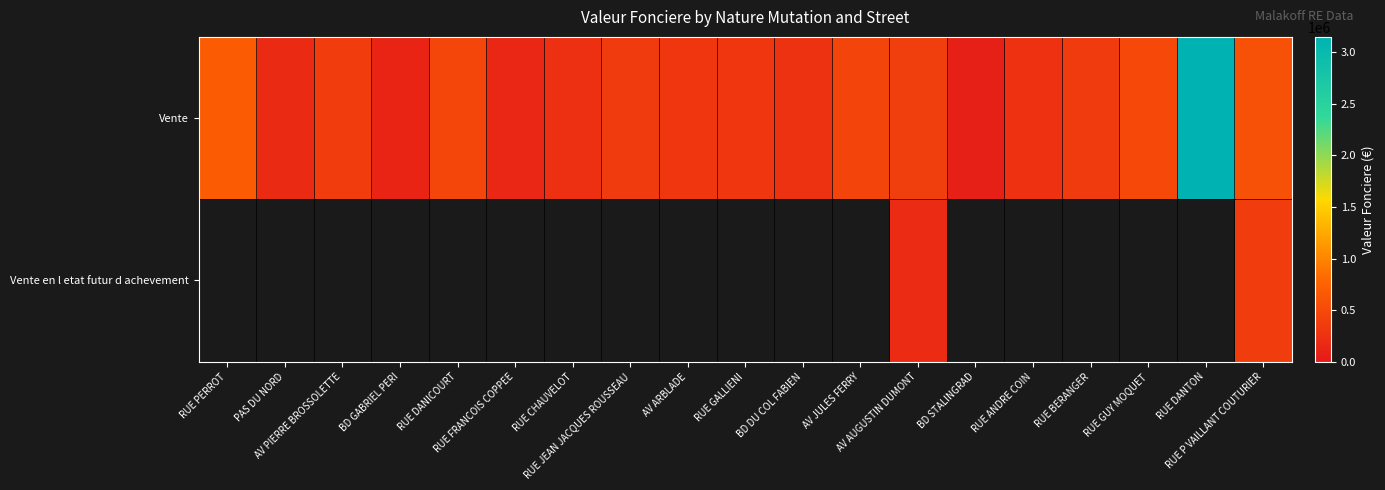

Which has a higher value, RUE BERANGER or RUE DANICOURT?

RUE DANICOURT